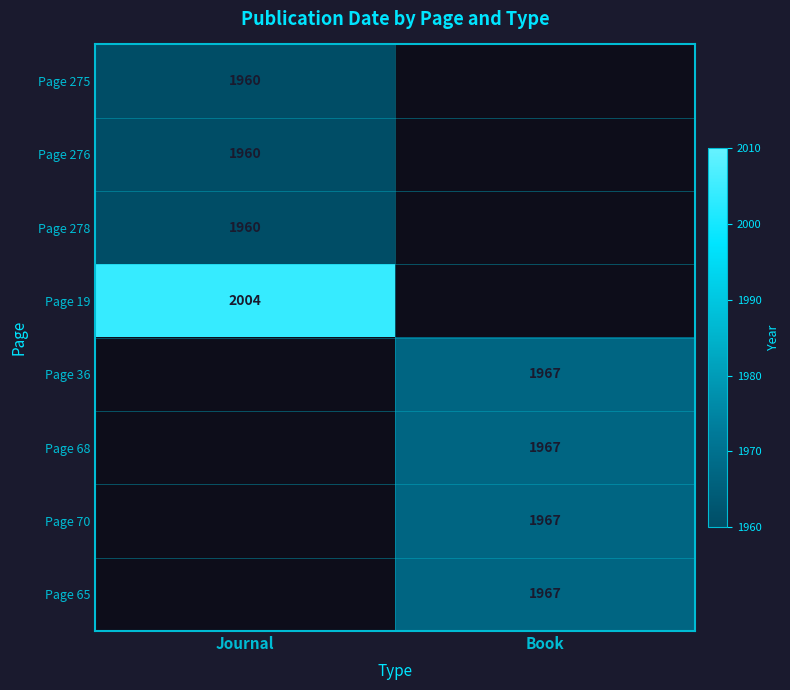

The Page 68 series shows 1967 at Book. True or false?

True